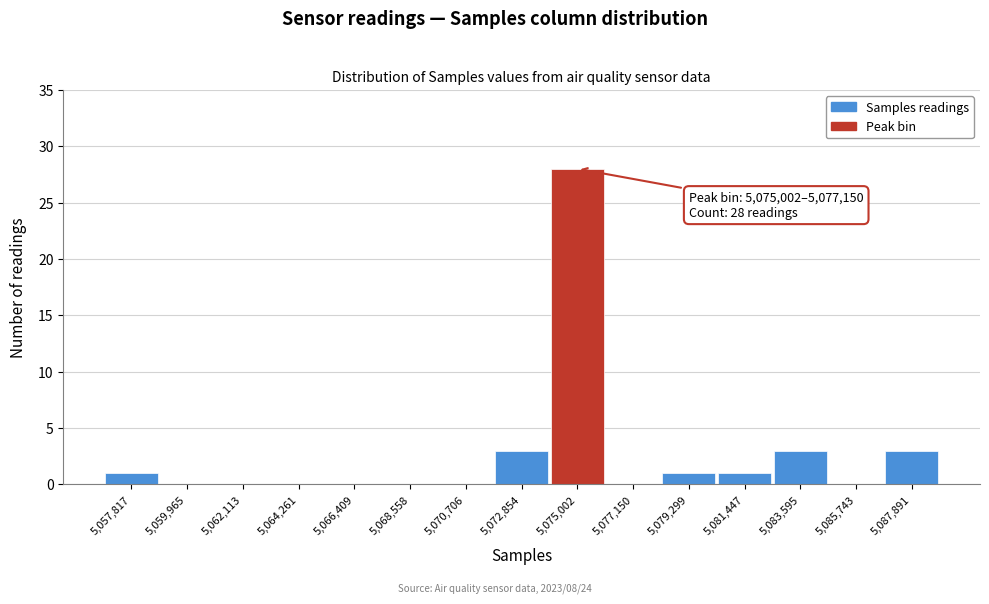

Reading right to left, list all the values displayed in this chart.

5,087,891=3	5,085,743=0	5,083,595=3	5,081,447=1	5,079,299=1	5,077,150=0	5,075,002=28	5,072,854=3	5,070,706=0	5,068,558=0	5,066,409=0	5,064,261=0	5,062,113=0	5,059,965=0	5,057,817=1